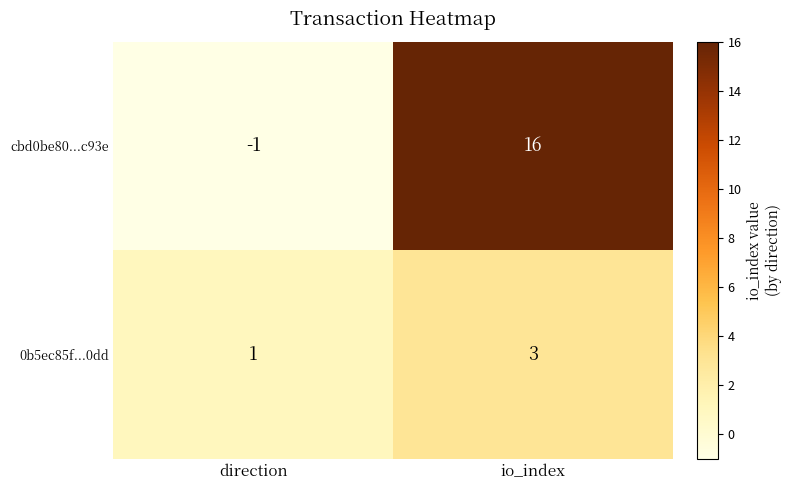

Is it true that cbd0be80...c93e equals 25 at io_index?

False